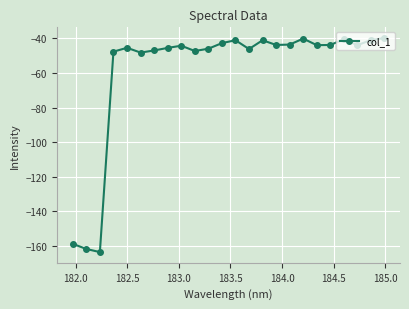

What is the value of the 5th point from the left?

-45.4